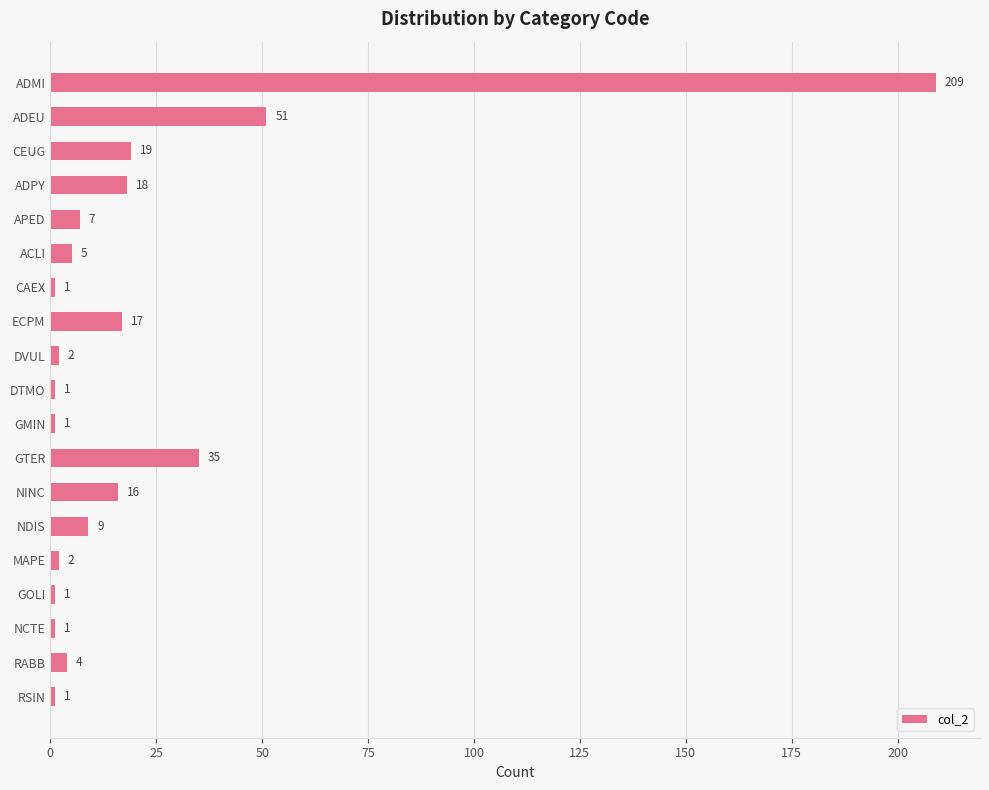

Reading top to bottom, extract all data points from this chart.

209	51	19	18	7	5	1	17	2	1	1	35	16	9	2	1	1	4	1